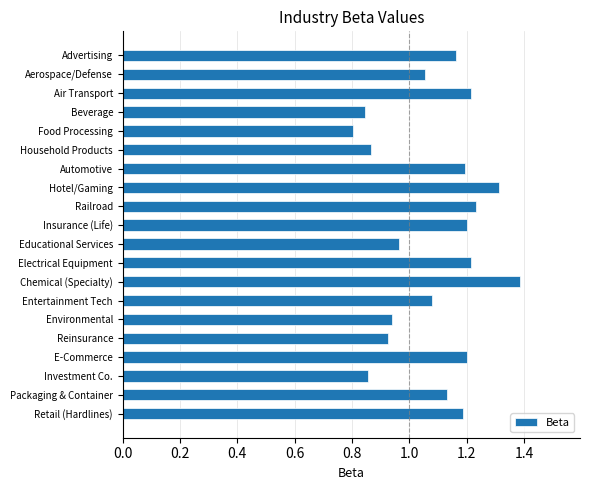

What is the change in value from Household Products to Reinsurance?

+0.1